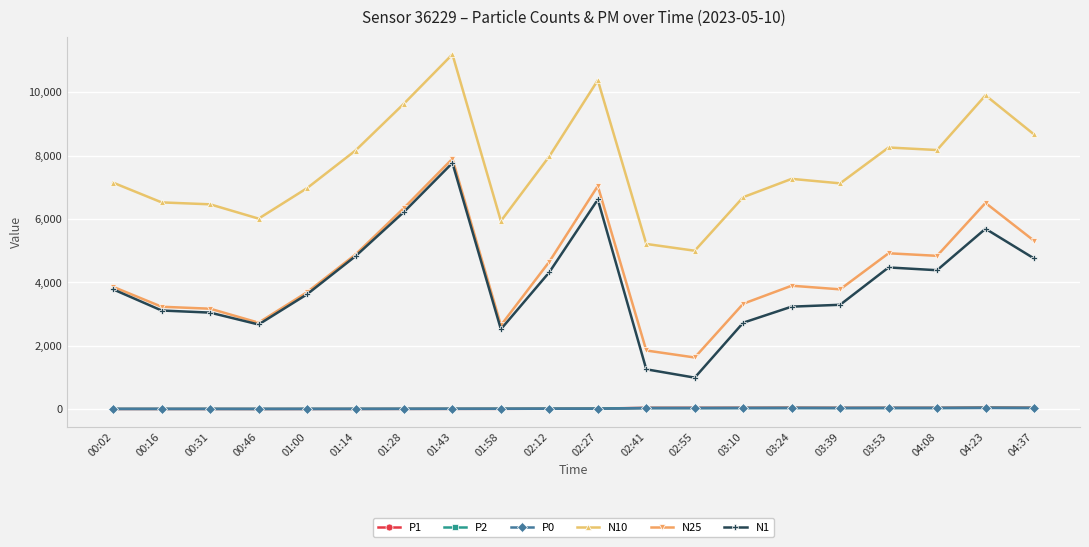

At how many categories does at least one series exceed 4288?

20